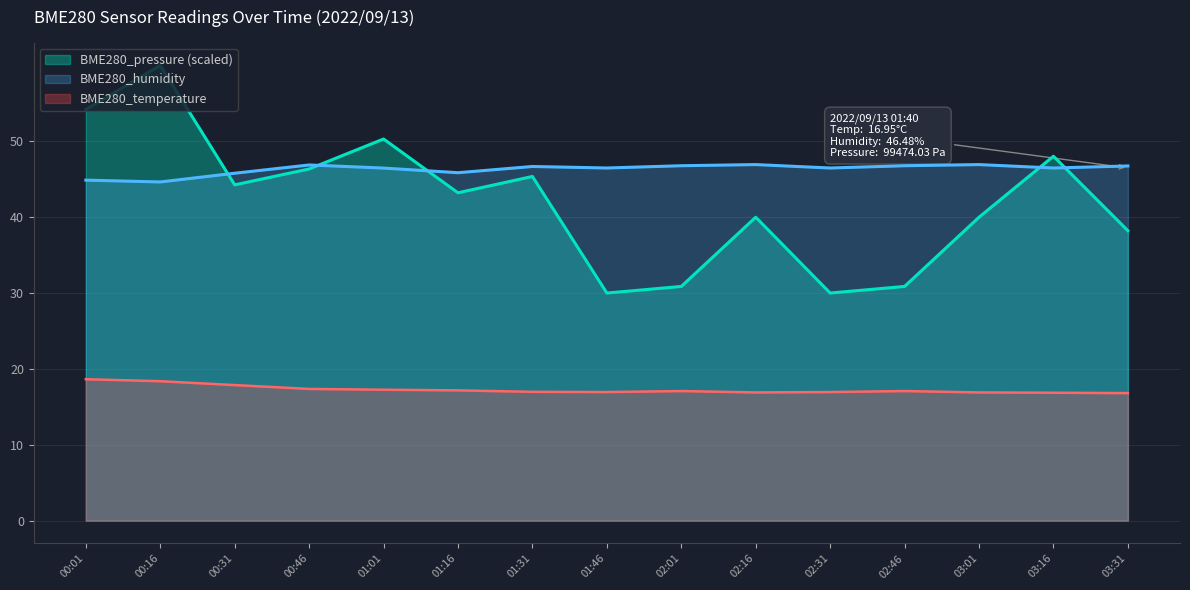

What is the difference between the second highest and minimum values in the BME280_pressure_scaled series?

24.2